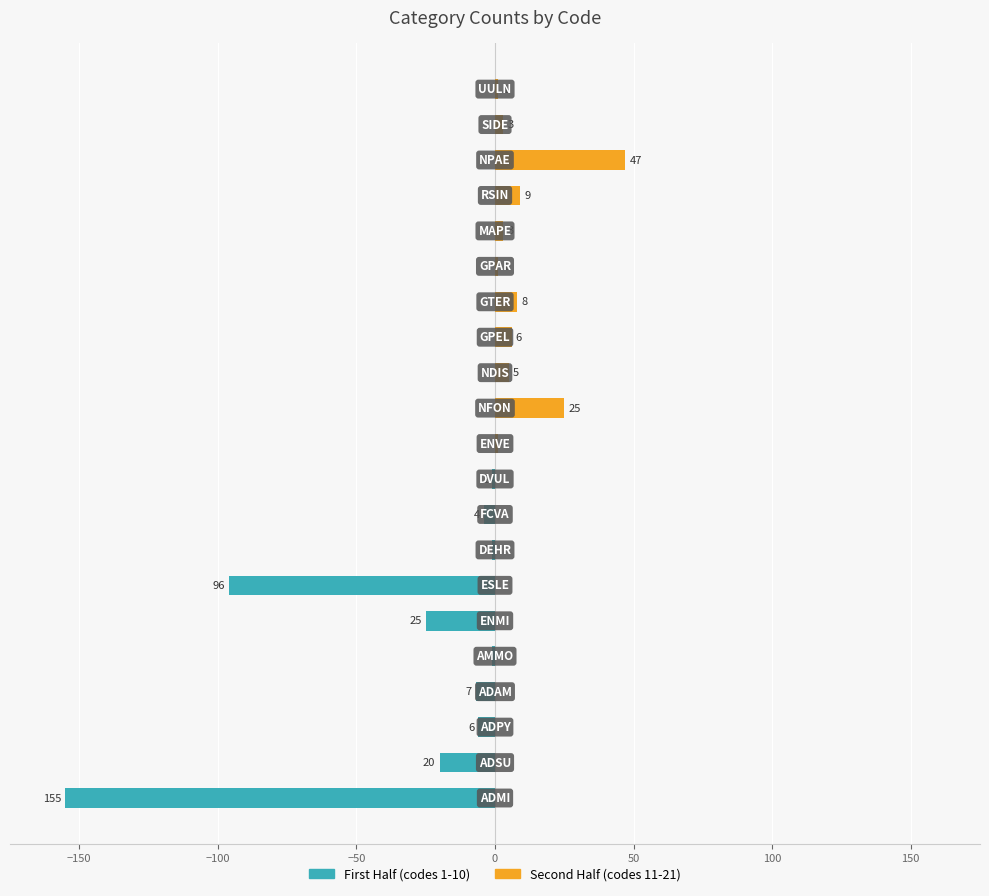

What is the average value of the First Half series?

-15